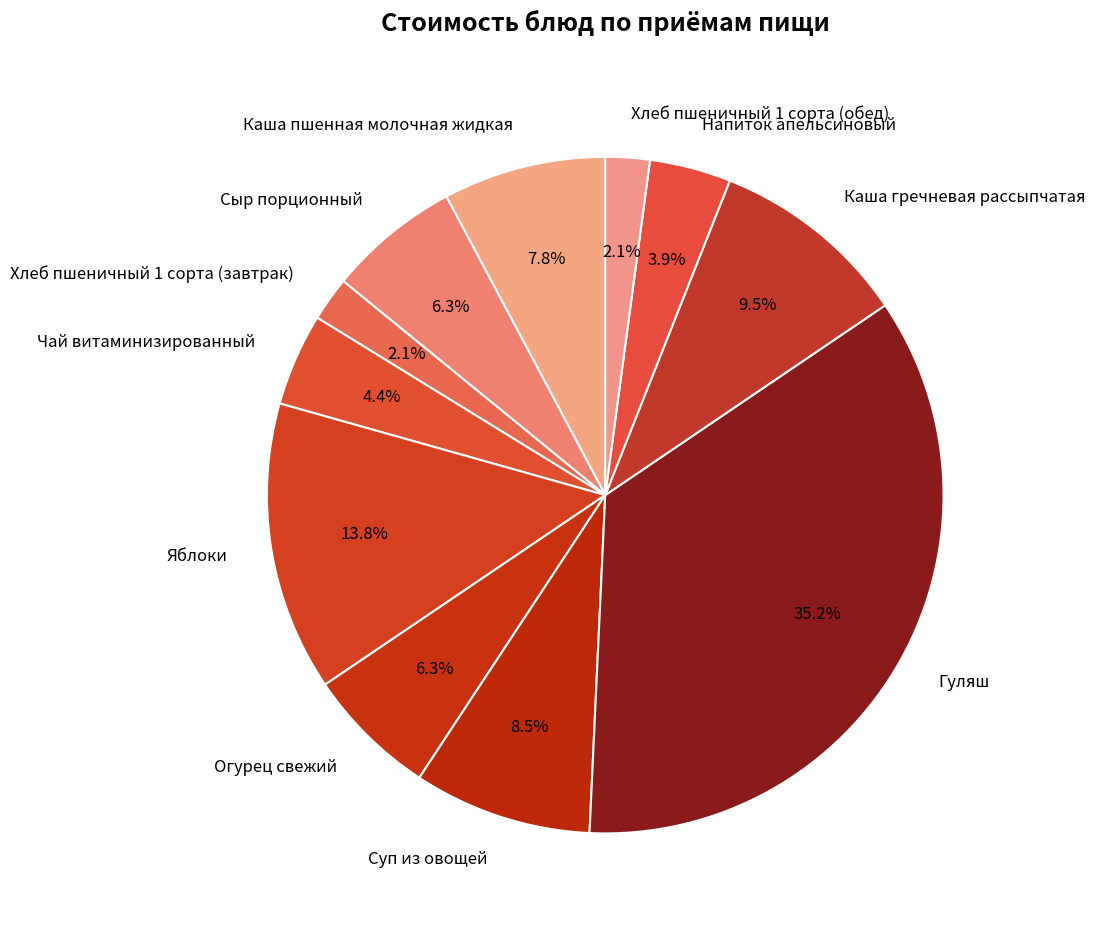

To the nearest percent, what portion does Чай витаминизированный represent?

4%